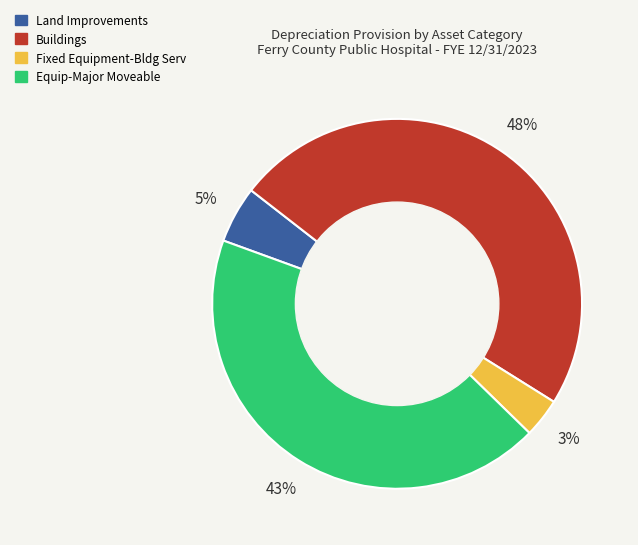

To the nearest percent, what portion does Equip-Major Moveable represent?

43%